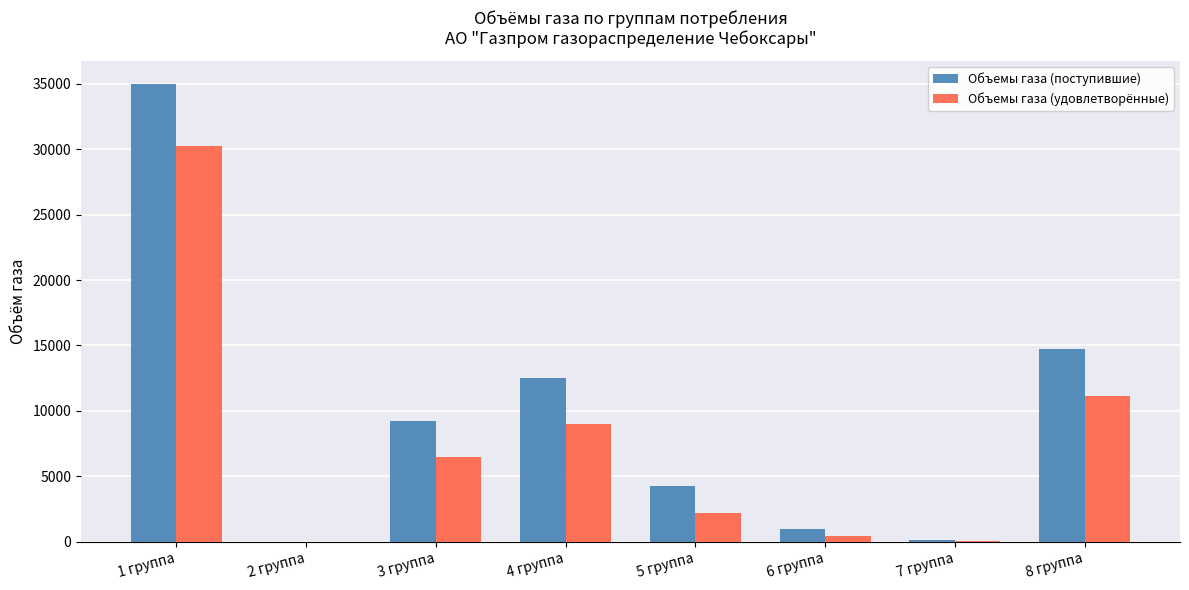

What is the greatest value displayed?

35000.0